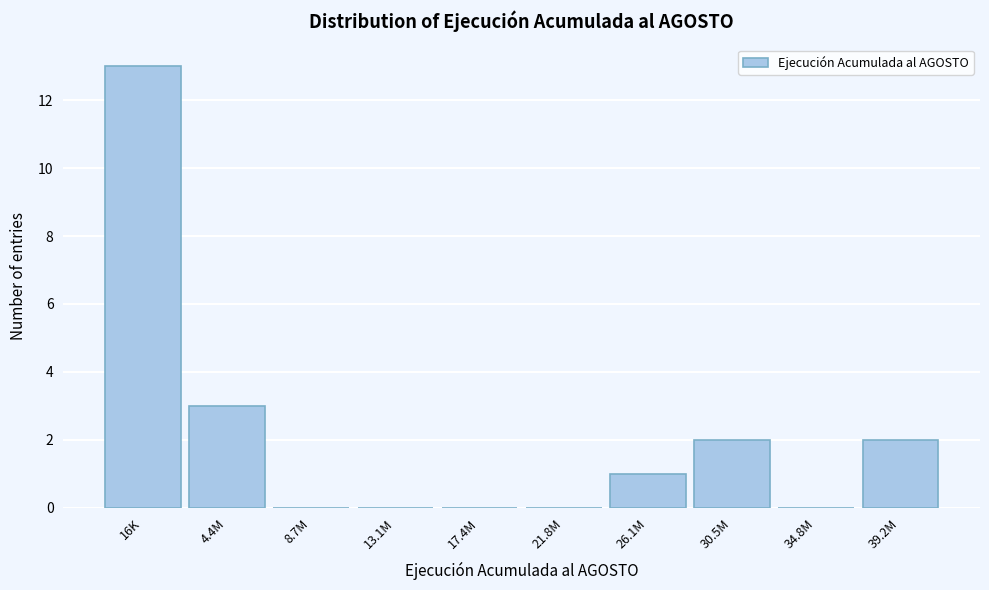

Reading left to right, extract all data points from this chart.

16K=13	4.4M=3	8.7M=0	13.1M=0	17.4M=0	21.8M=0	26.1M=1	30.5M=2	34.8M=0	39.2M=2